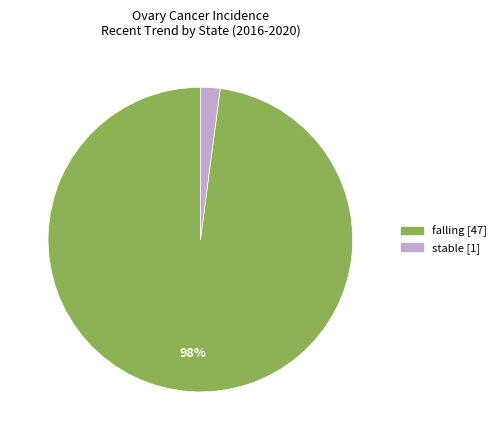

Which has a higher value, stable or falling?

falling